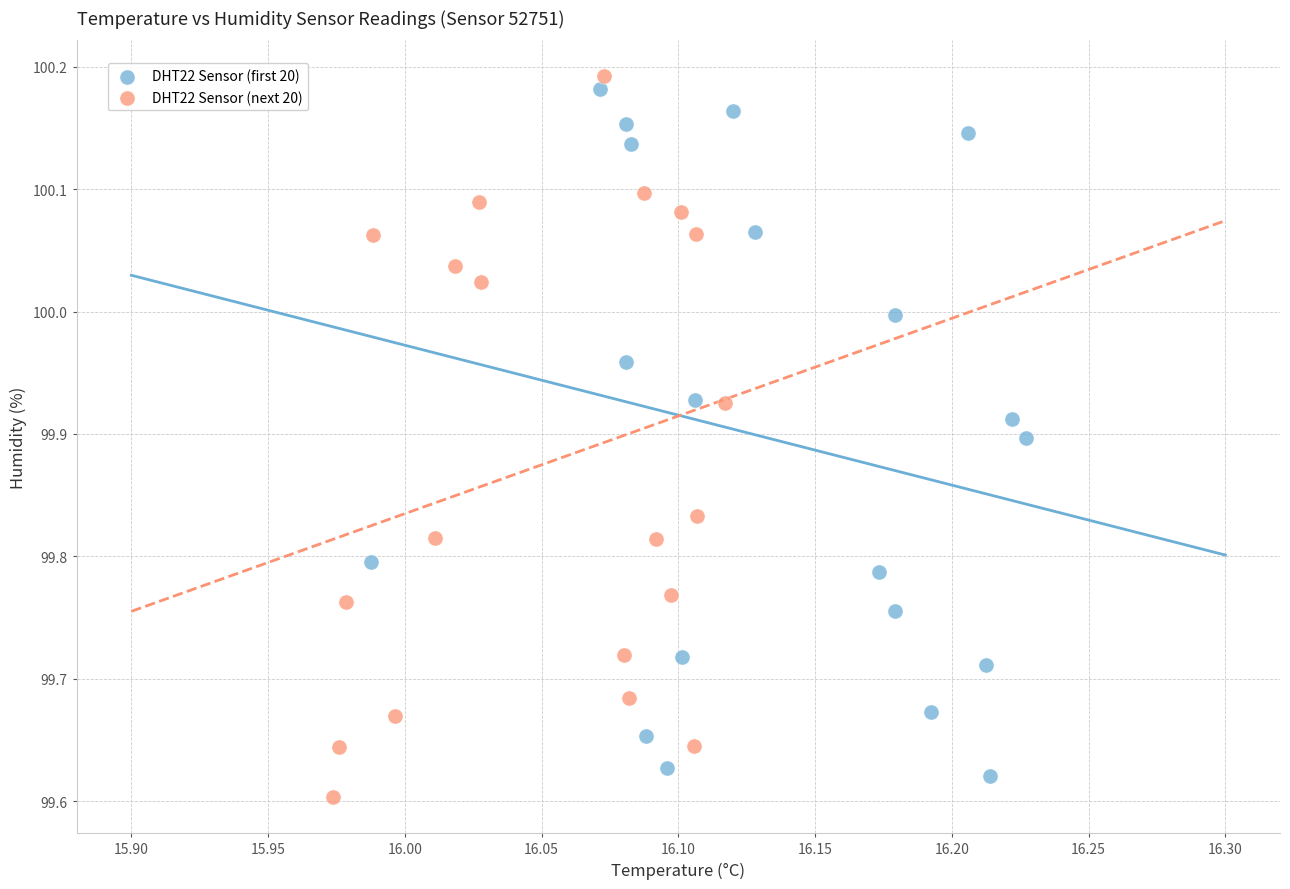

Which series reaches the minimum Y coordinate?

DHT22 Sensor (next 20)